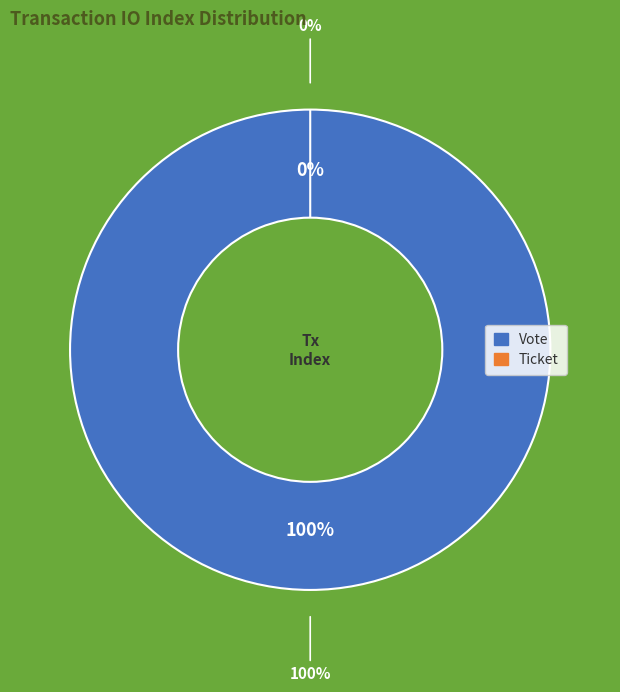

What is the total percentage of Ticket (io_index=0) and Vote (io_index=1)?

100.0%